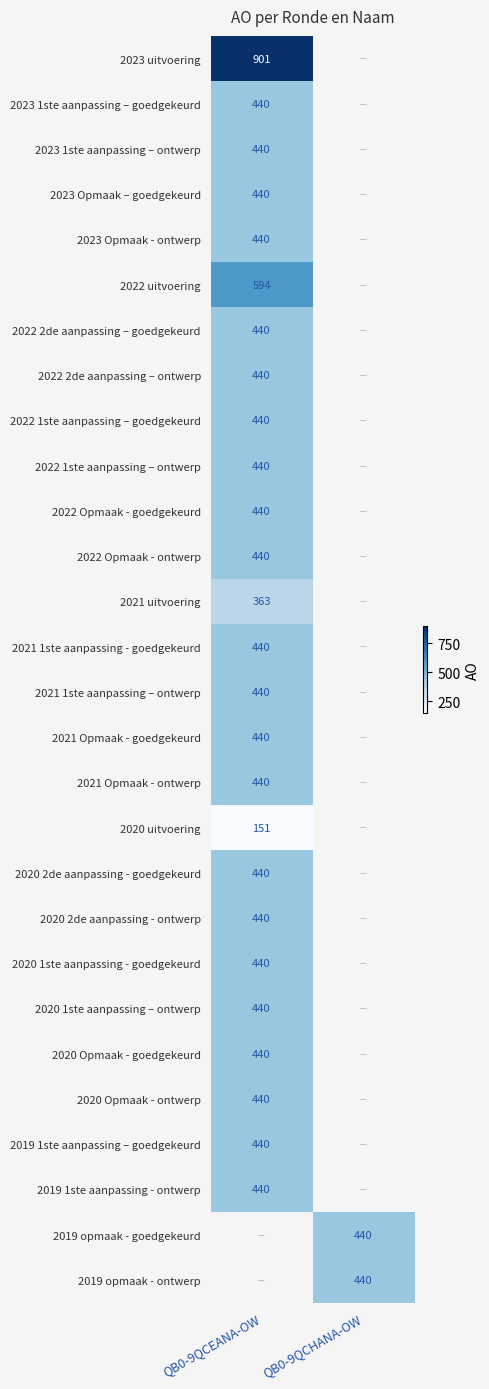

True or false: 2019 1ste aanpassing - ontwerp has a value of 440 at QB0-9QCEANA-OW.

True